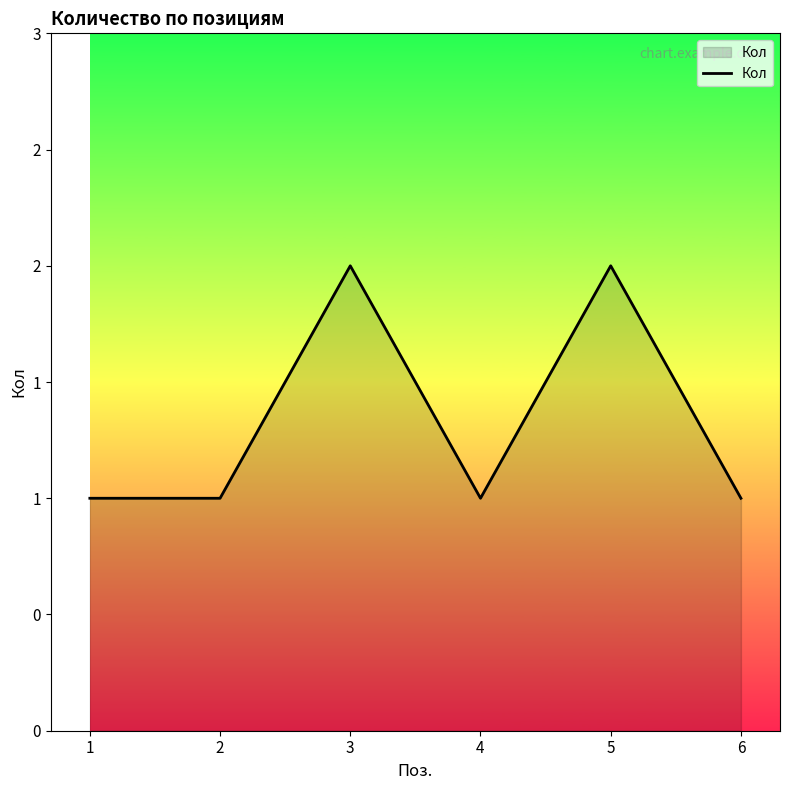

The chart shows a value of 1 at 2. True or false?

True